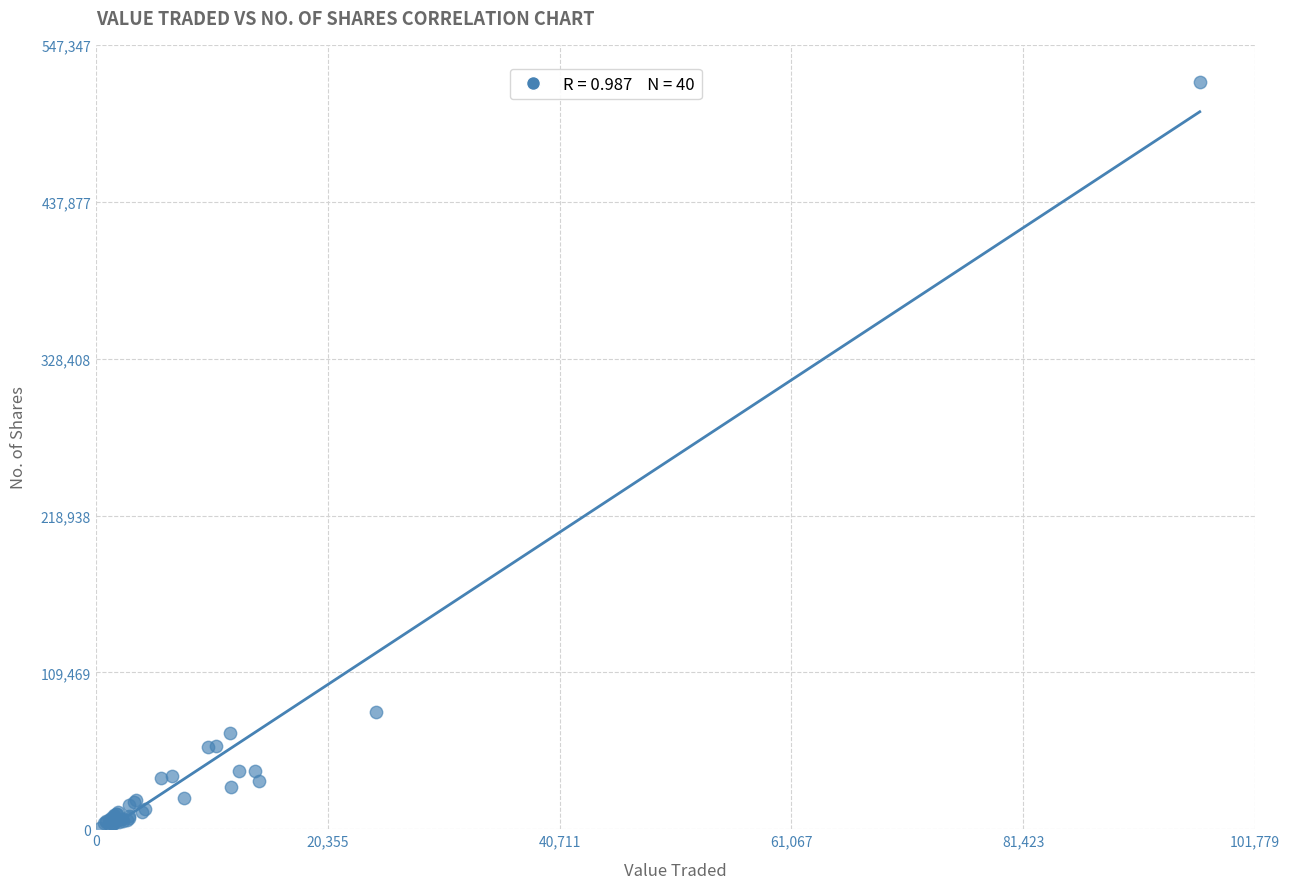

What Y value in the scatter plot is closest to 261153?

81893